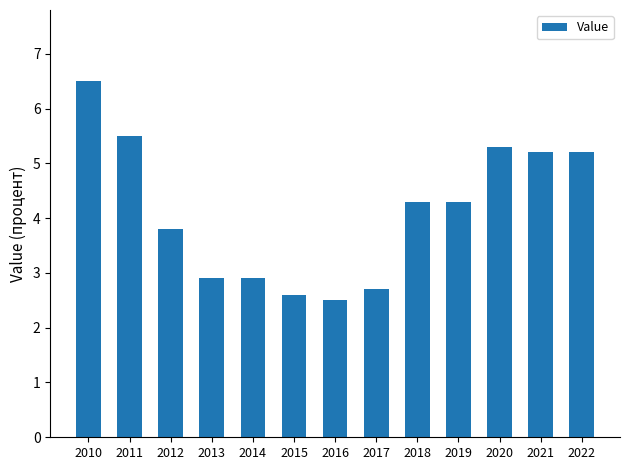

Is it true that the value at 2019 is 6.7?

False